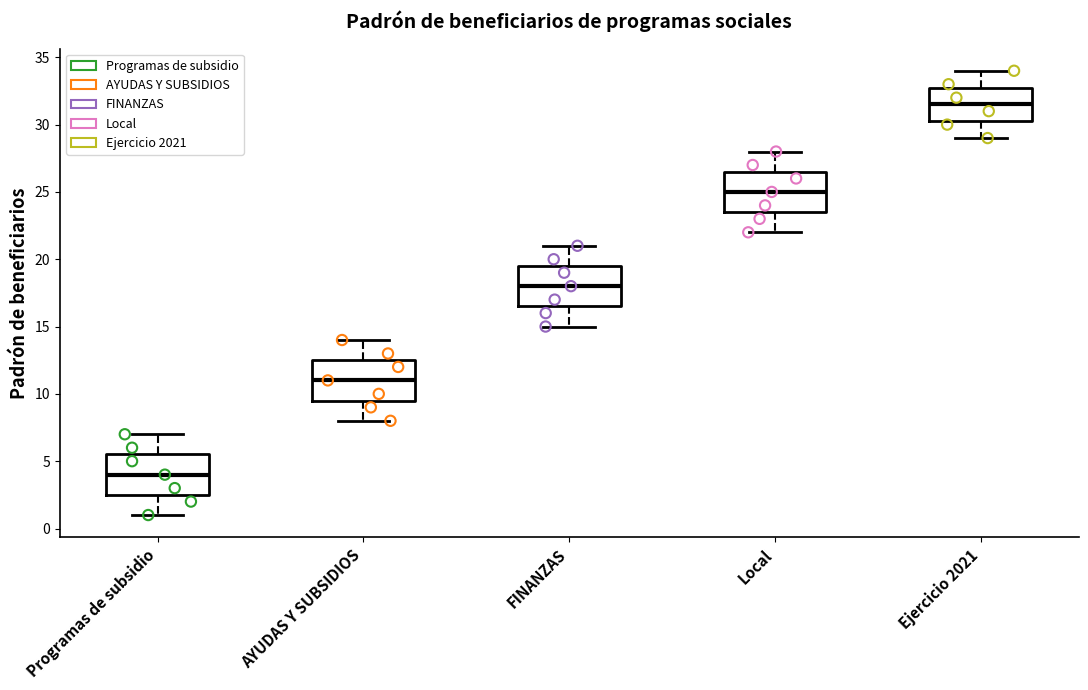

Where is the lower edge of the box for AYUDAS Y SUBSIDIOS on the y-axis? The values are not printed on the chart, so give them approximately, as read against the axis.

9.5